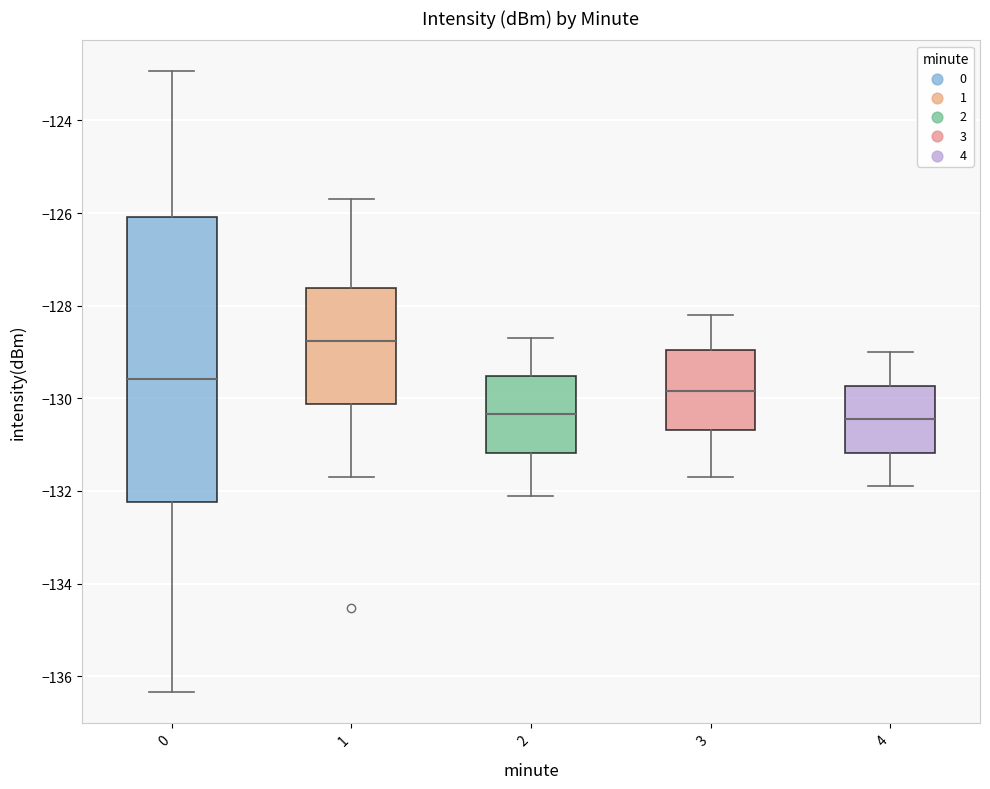

Comparing the boxes themselves (not the whiskers), which one is the tallest?

0